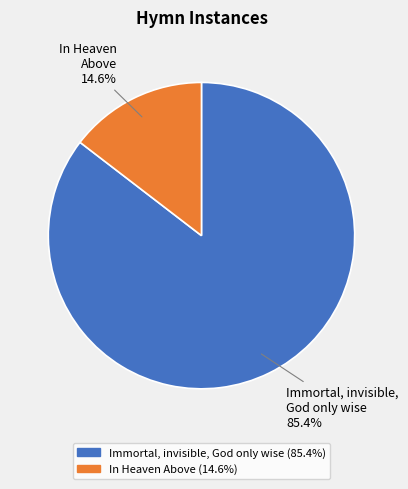

Rank the categories by value from highest to lowest.

Immortal, invisible, God only wise, In Heaven Above